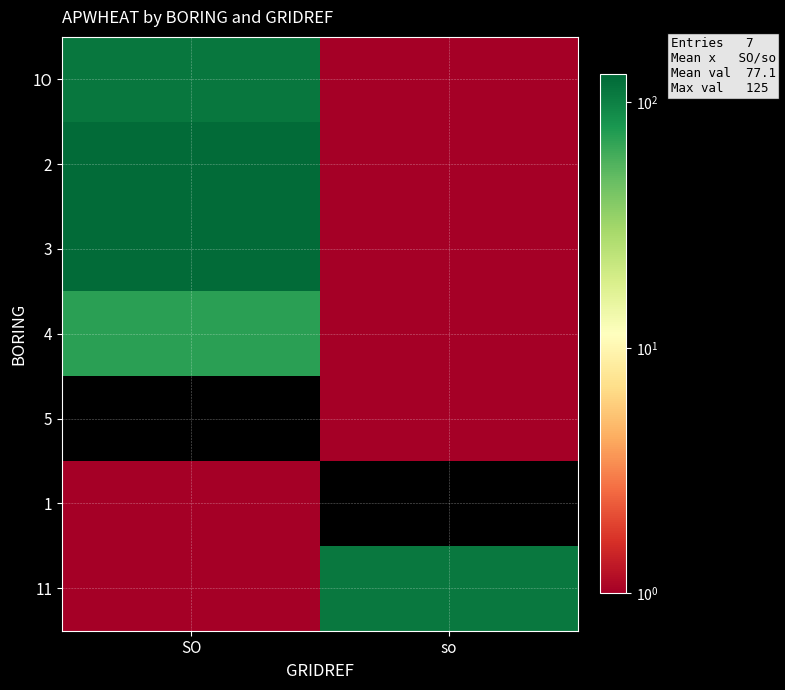

Reading right to left, what are all the values shown in this chart?

1O: so=0.0	SO=111.0
2: so=0.0	SO=124.0
3: so=0.0	SO=125.0
4: so=0.0	SO=72.0
5: so=0.0	SO=0.0
1: so=0.0	SO=0.0
11: so=108.0	SO=0.0